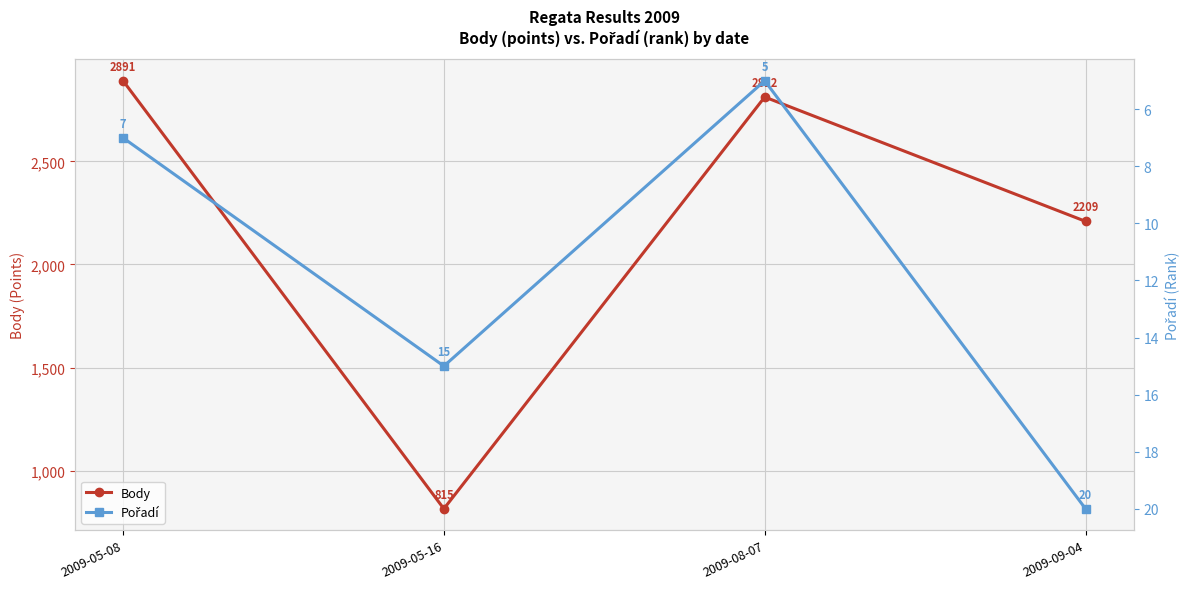

The Pořadí series shows 20 at 2009-09-04. True or false?

True